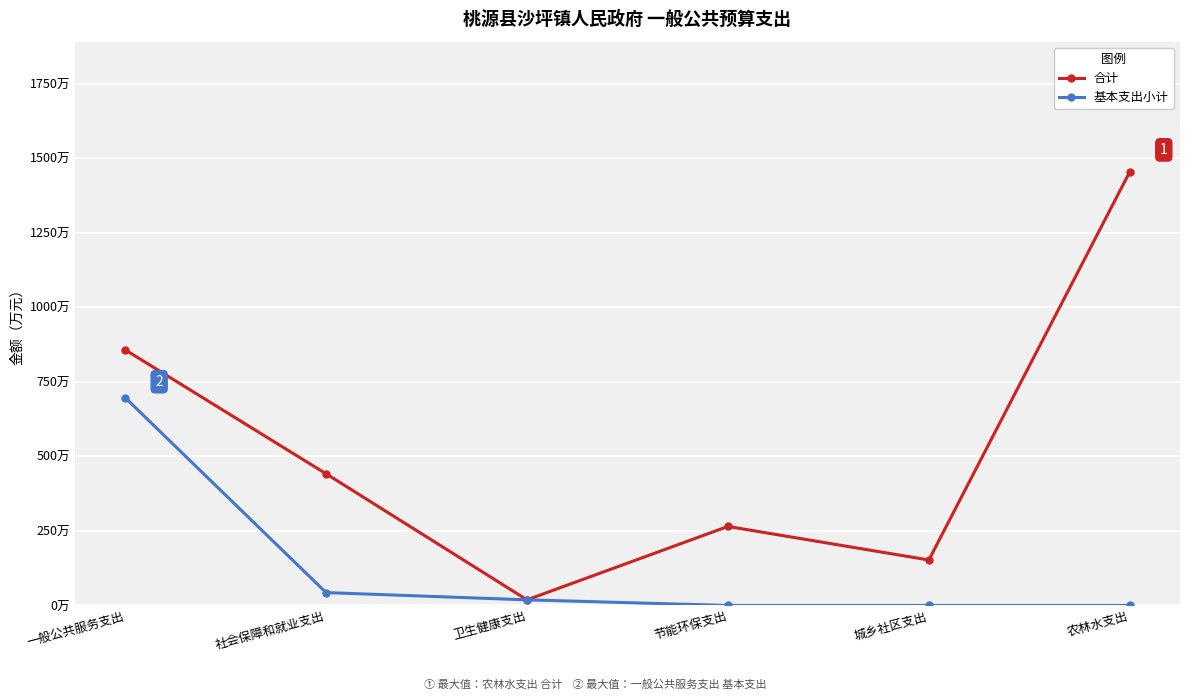

True or false: 基本支出小计 and 合计 intersect in this chart.

False